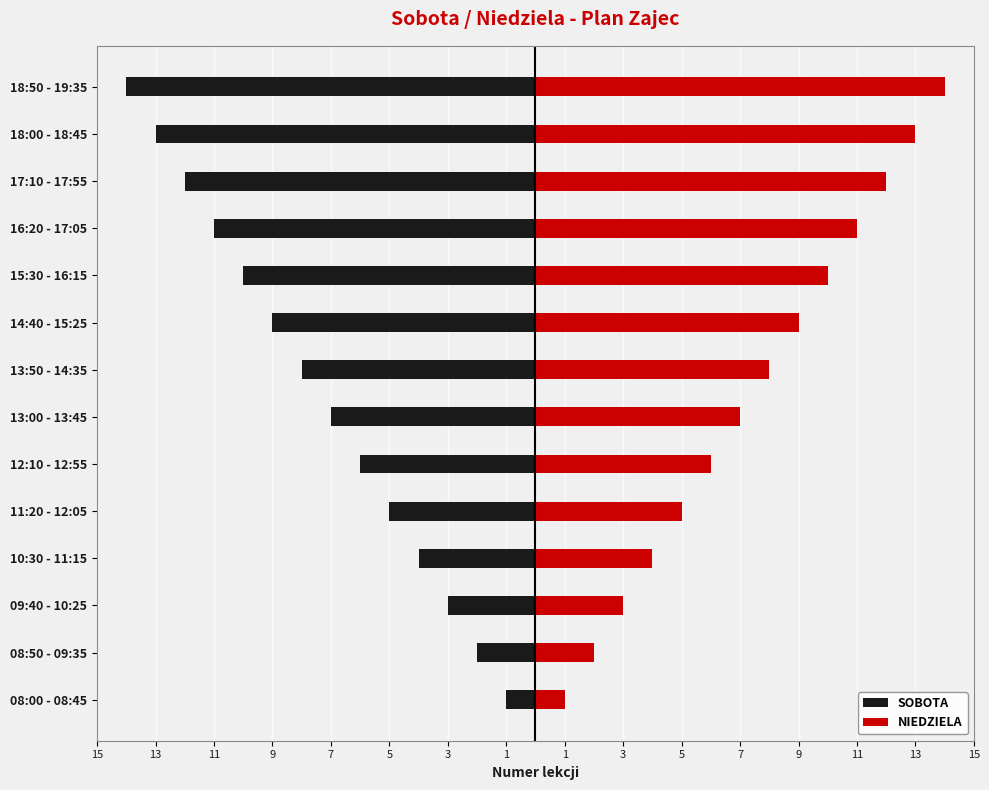

The NIEDZIELA series shows 1 at 11:20 - 12:05. True or false?

False